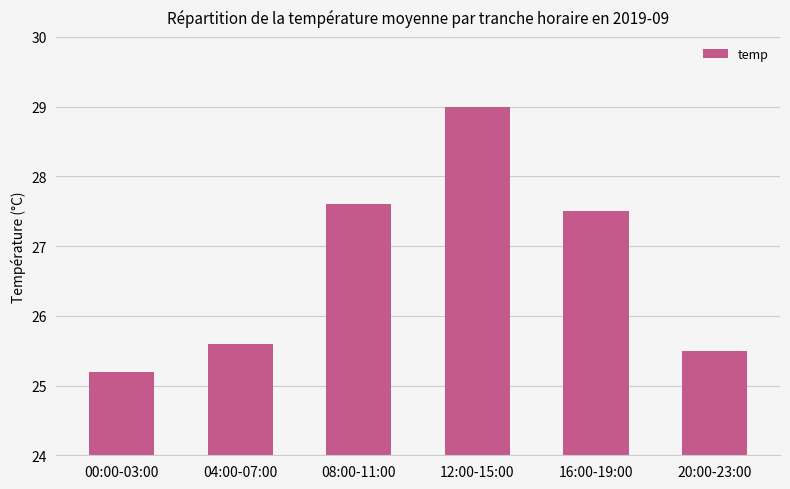

Reading right to left, list all the values displayed in this chart.

20:00-23:00=25.5	16:00-19:00=27.5	12:00-15:00=29.0	08:00-11:00=27.6	04:00-07:00=25.6	00:00-03:00=25.2